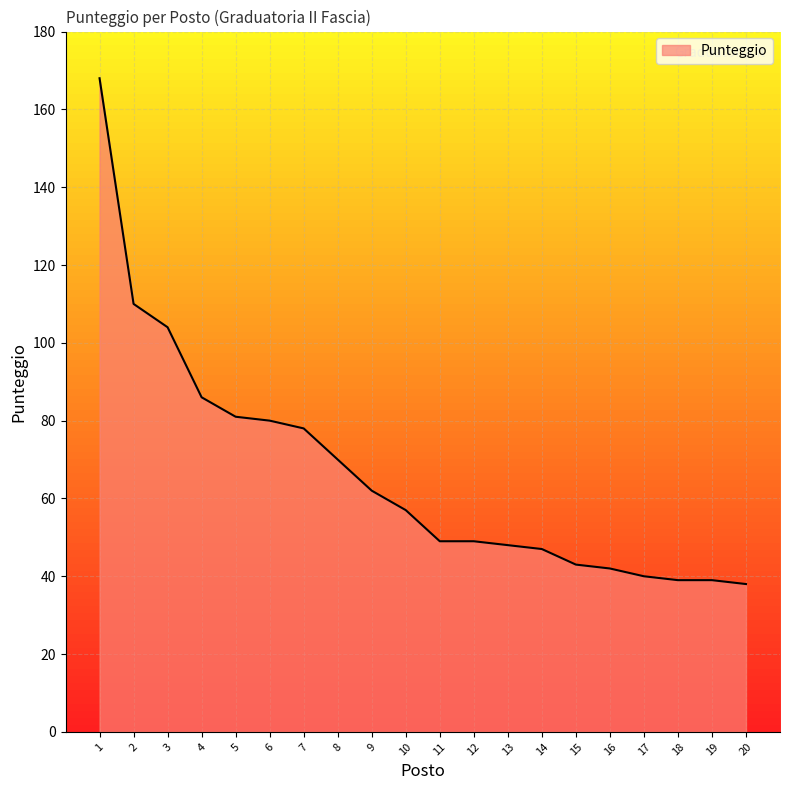

What is the difference between the maximum and minimum values?

130